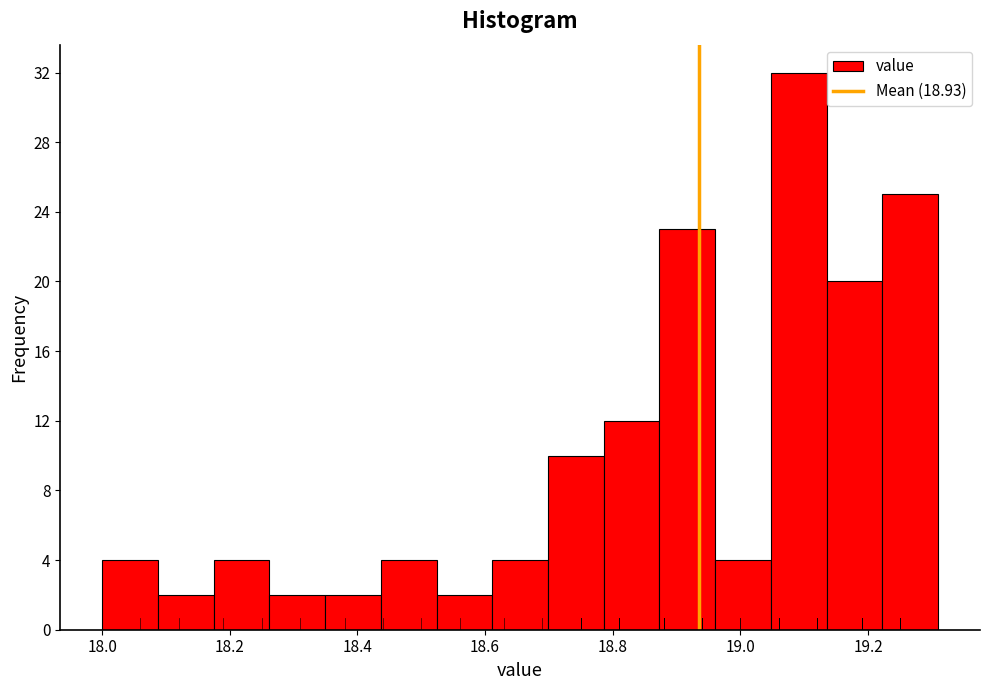

Reading left to right, transcribe this chart: for each bar, give the range it covers on the x-axis and its height. Neither the bar edges nor the heights are printed on the chart, so give them approximately, as read against the axes.

18.00 to 18.08: 4
18.08 to 18.18: 2
18.18 to 18.26: 4
18.26 to 18.34: 2
18.34 to 18.44: 2
18.44 to 18.52: 4
18.52 to 18.62: 2
18.62 to 18.70: 4
18.70 to 18.78: 10
18.78 to 18.88: 12
18.88 to 18.96: 23
18.96 to 19.04: 4
19.04 to 19.14: 32
19.14 to 19.22: 20
19.22 to 19.32: 25